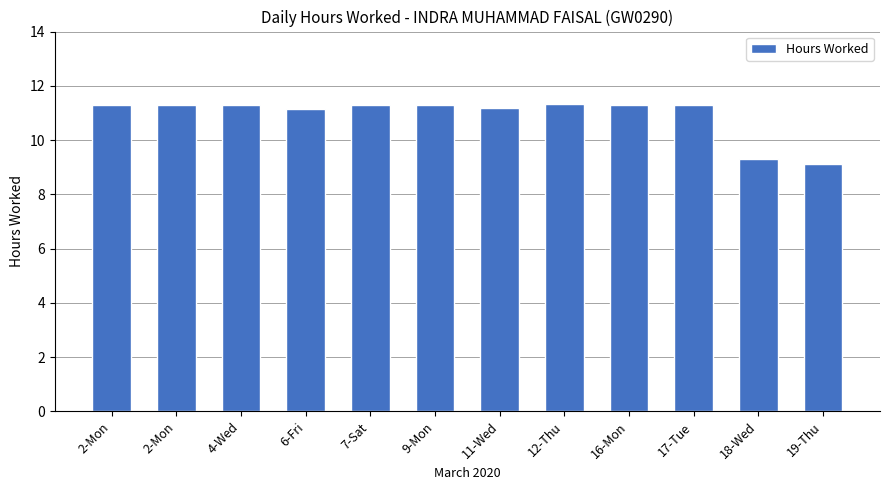

Where is the data nearest to the value 10?

18-Wed